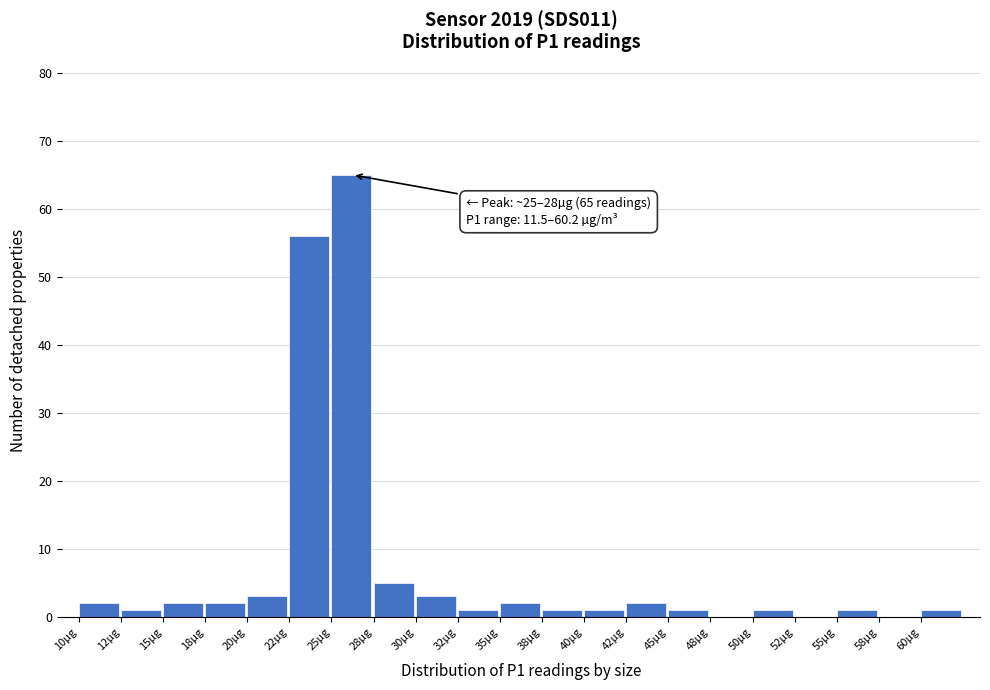

Over which range of the x-axis is the bar tallest?

25.0 to 27.5